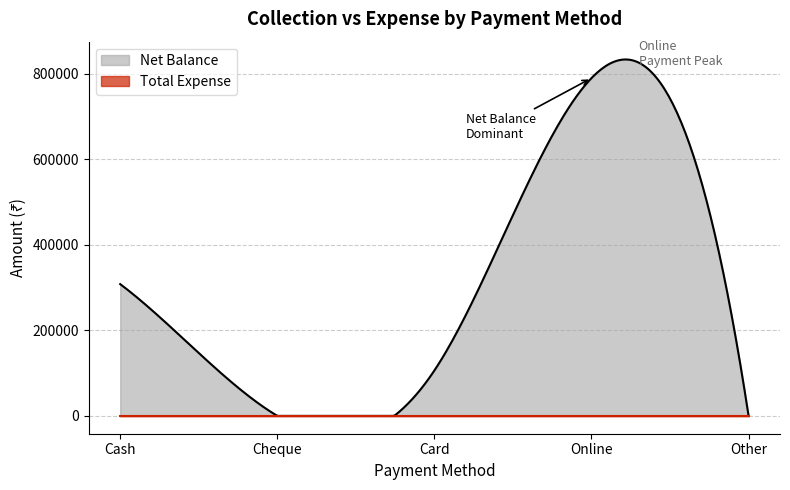

At which category does Net Balance reach its first local valley?

Cheque